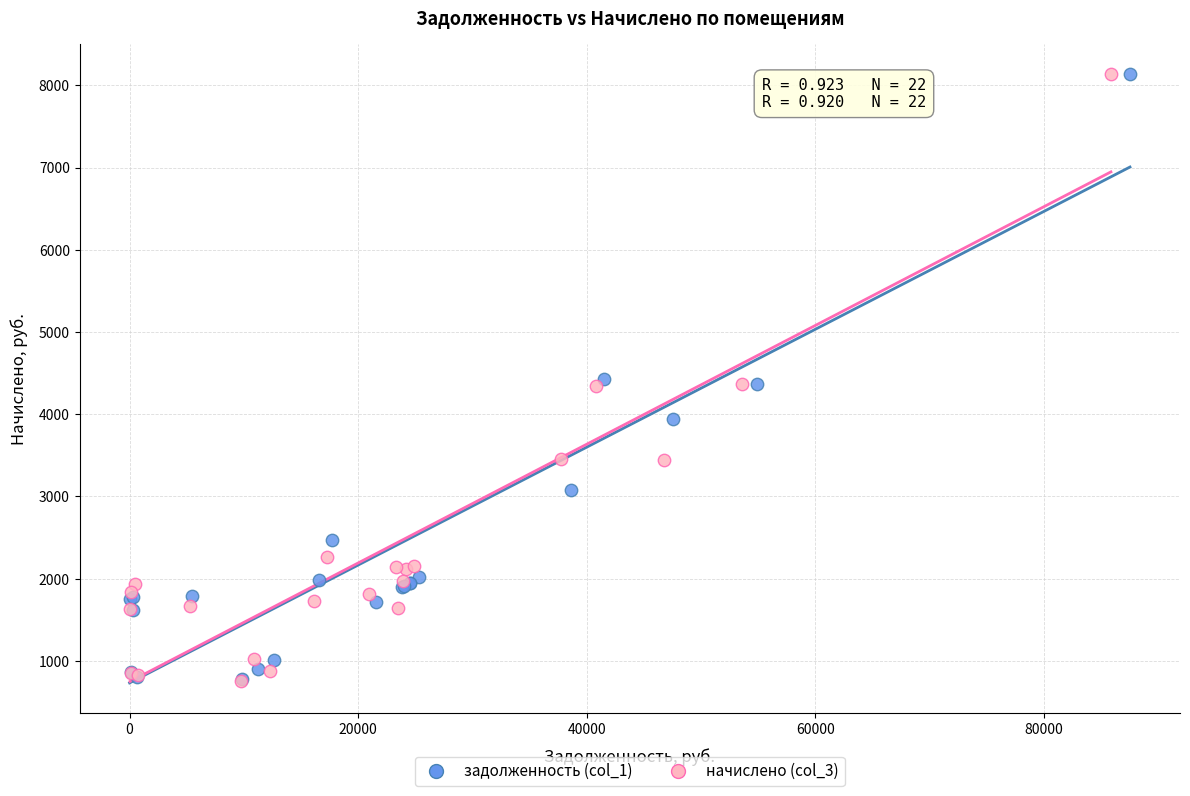

What are all the series names shown in the legend?

задолженность (col_1), начислено (col_3)